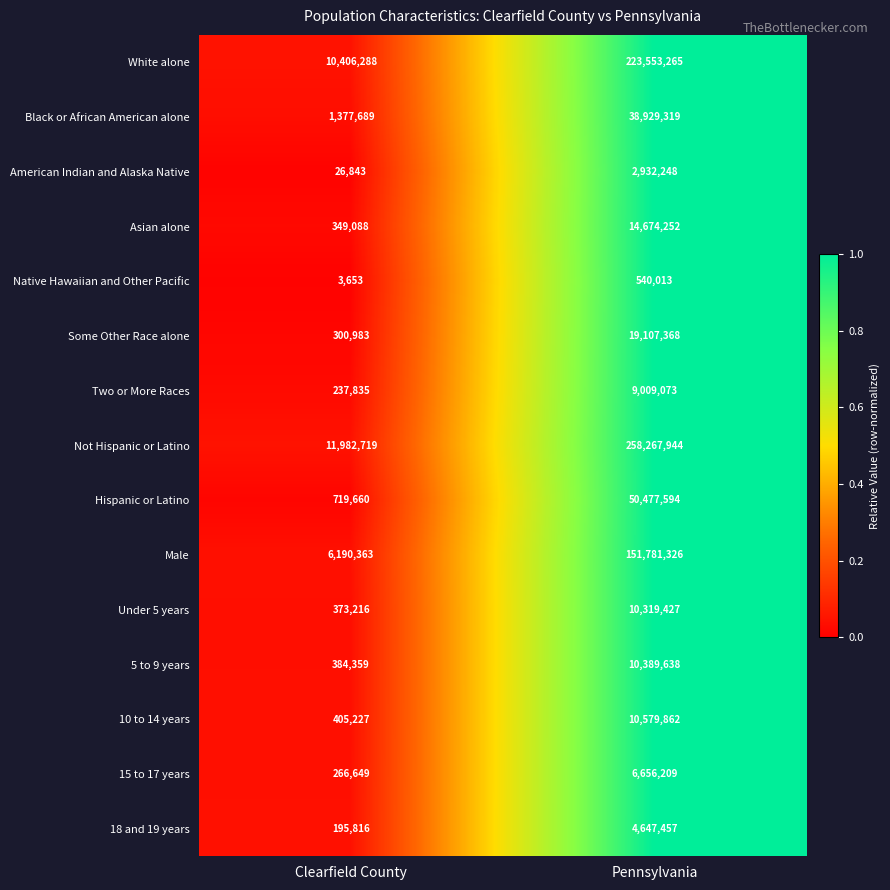

At which category is the sum across all series the highest?

Pennsylvania